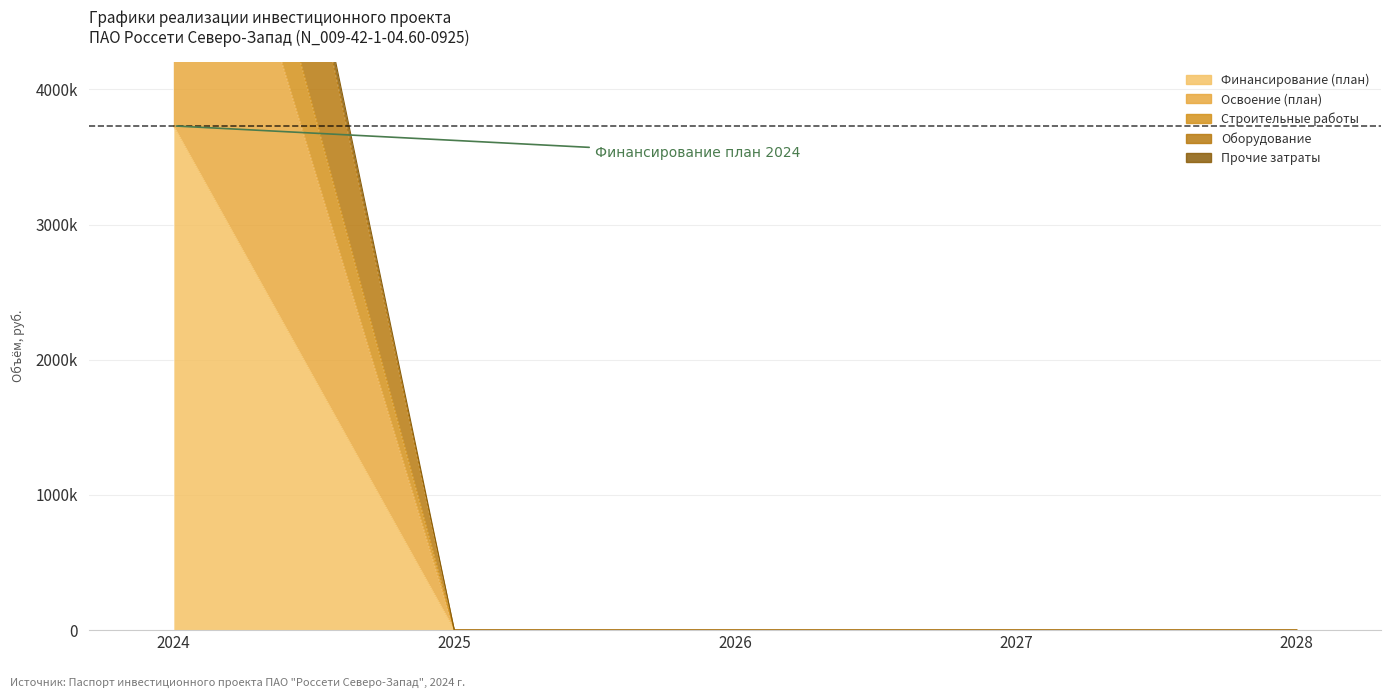

Reading left to right, extract all data points from this chart.

Финансирование (план): 2024=3729600	2025=0	2026=0	2027=0	2028=0
Освоение (план): 2024=6837600	2025=0	2026=0	2027=0	2028=0
Строительные работы: 2024=7671600	2025=0	2026=0	2027=0	2028=0
Оборудование: 2024=9725600	2025=0	2026=0	2027=0	2028=0
Прочие затраты: 2024=9945600	2025=0	2026=0	2027=0	2028=0